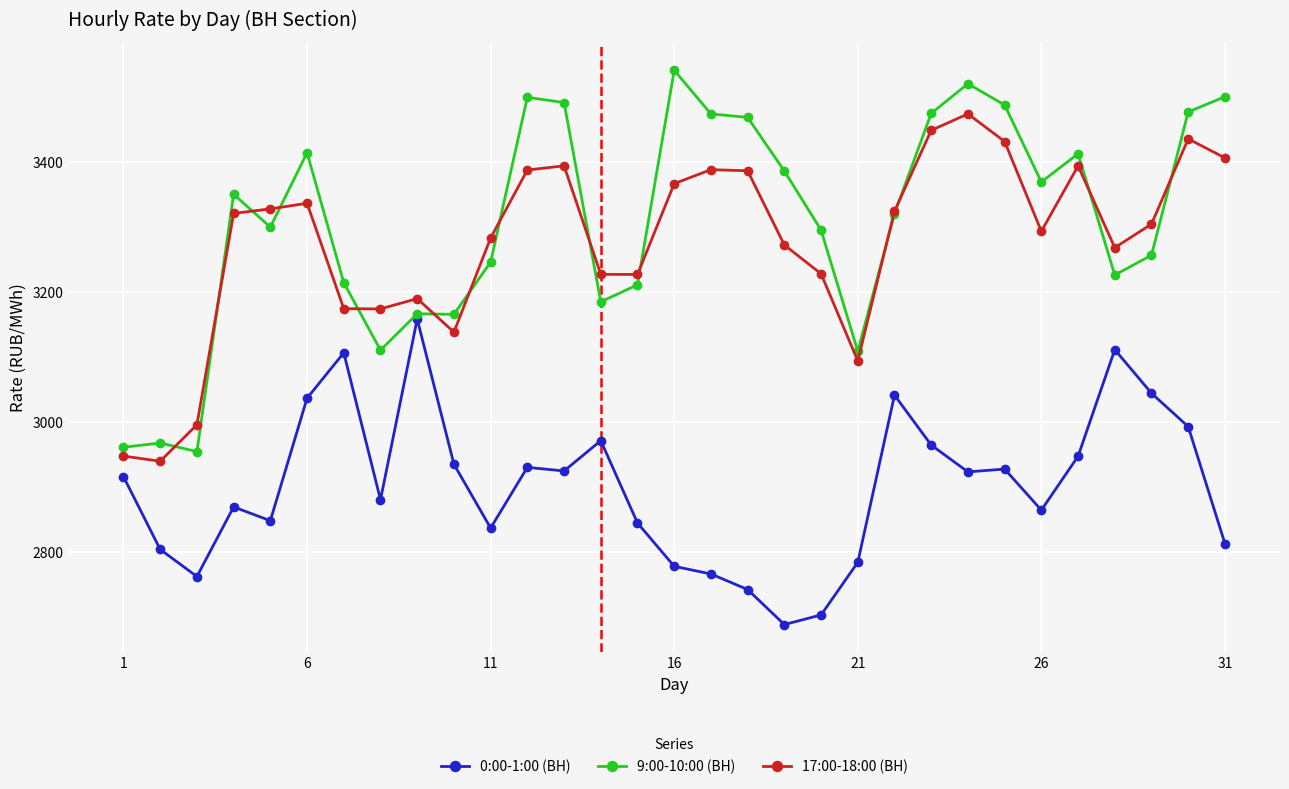

How many lines are shown in the chart?

3